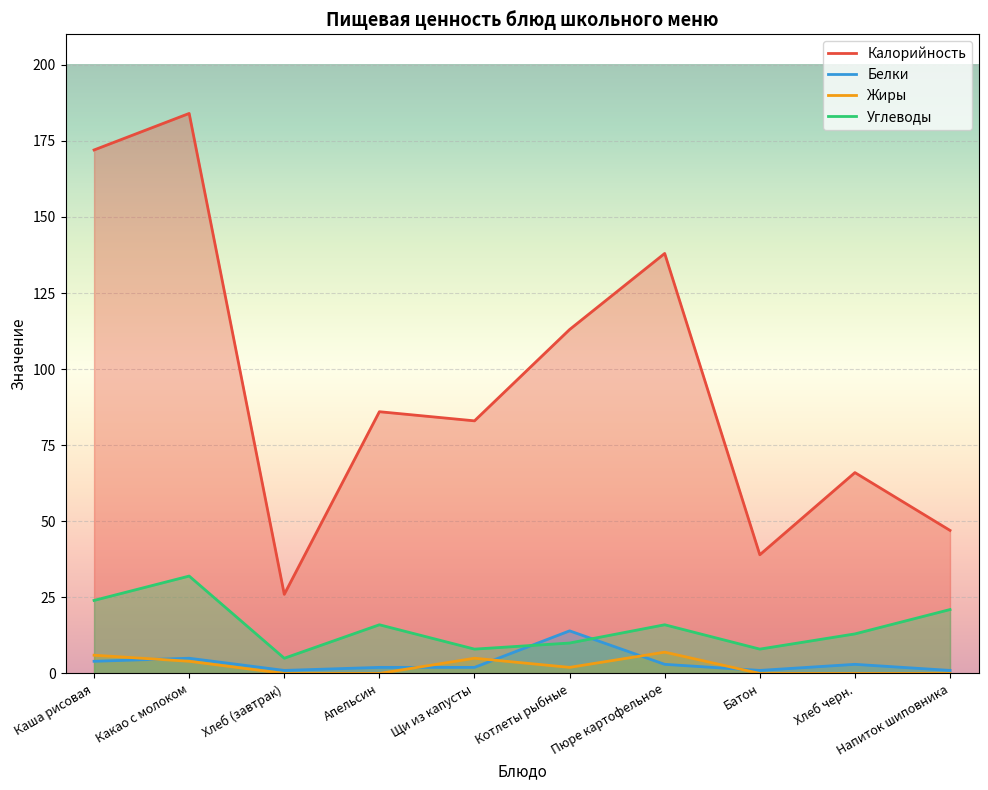

Where does the Жиры series first go above 2?

Каша рисовая